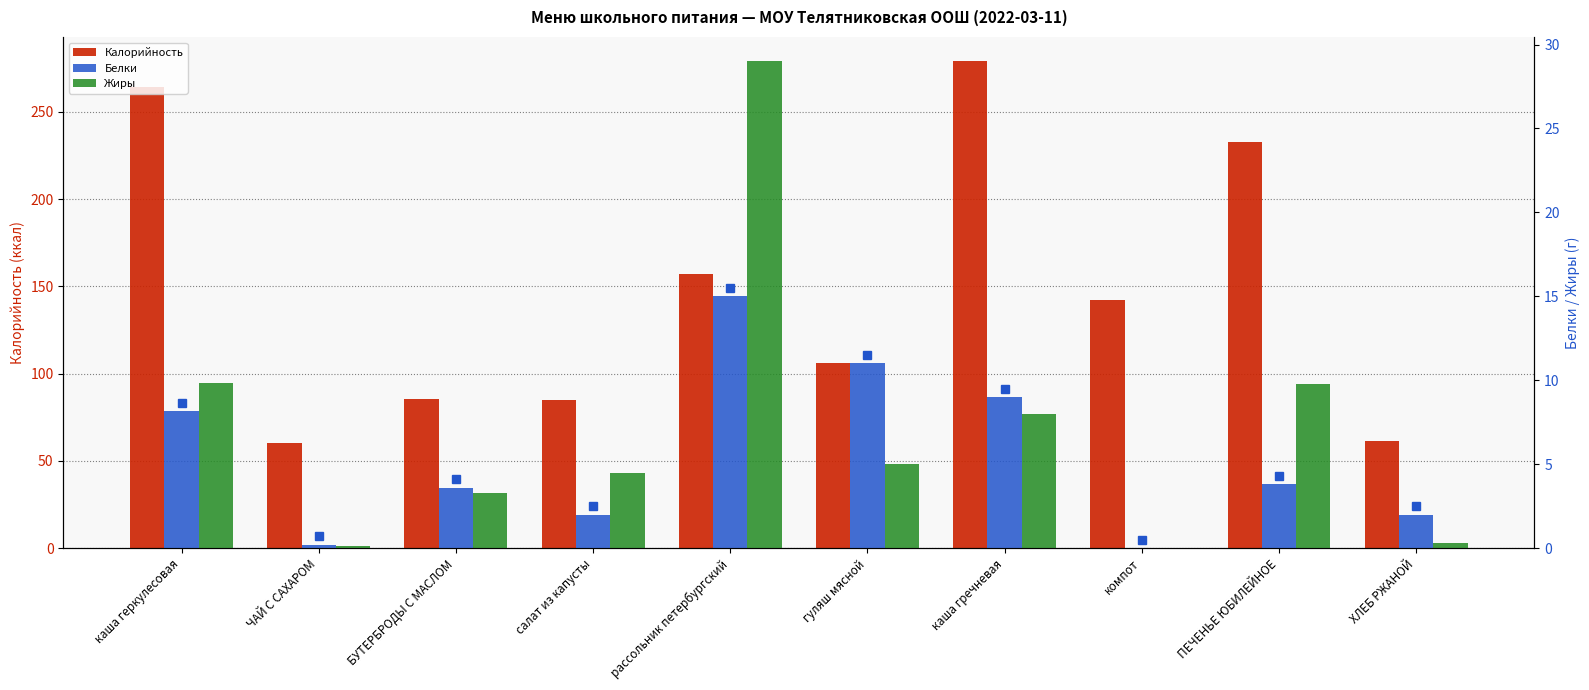

What is the total value across all series at гуляш мясной?

122.0